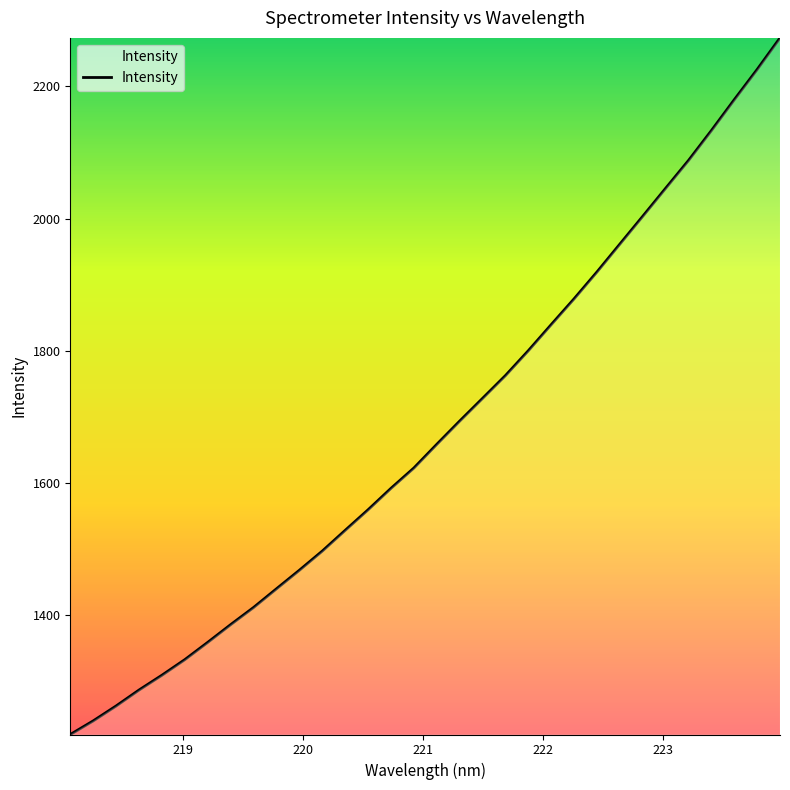

Count the number of categories in the chart.

32